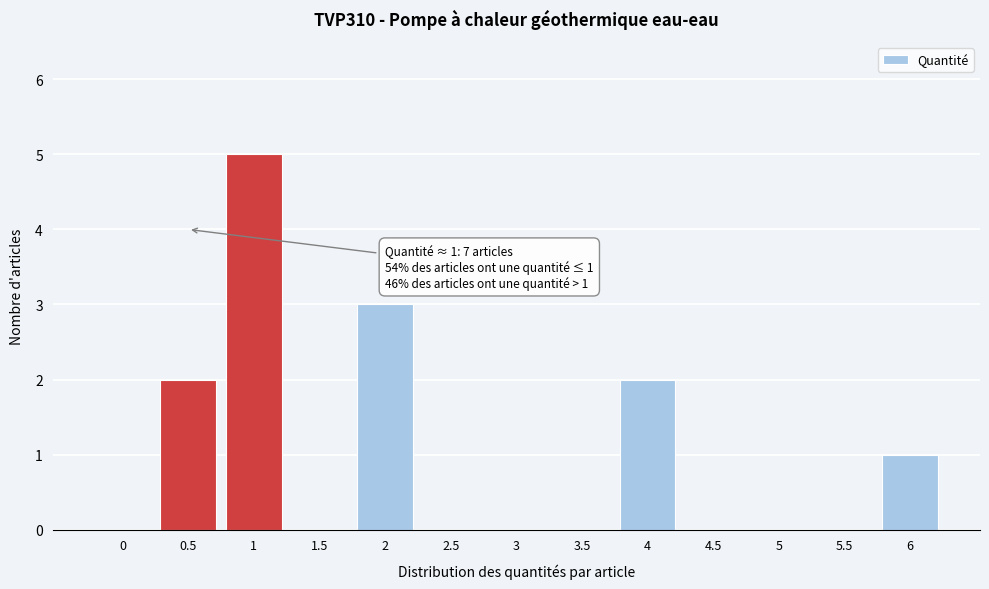

Reading right to left, list all the values displayed in this chart.

6=1	5.5=0	5=0	4.5=0	4=2	3.5=0	3=0	2.5=0	2=3	1.5=0	1=5	0.5=2	0=0